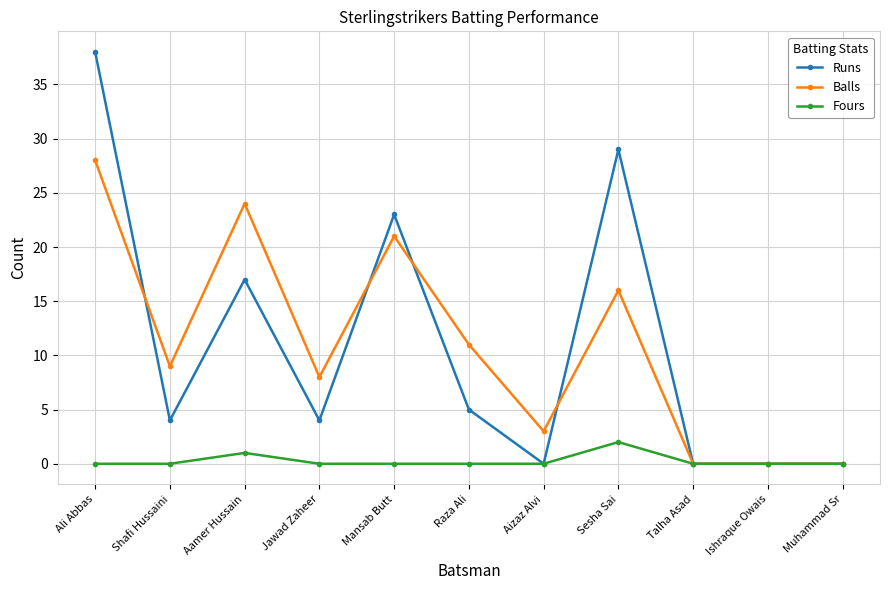

Between which two adjacent categories do Balls and Runs first intersect?

Ali Abbas and Shafi Hussaini